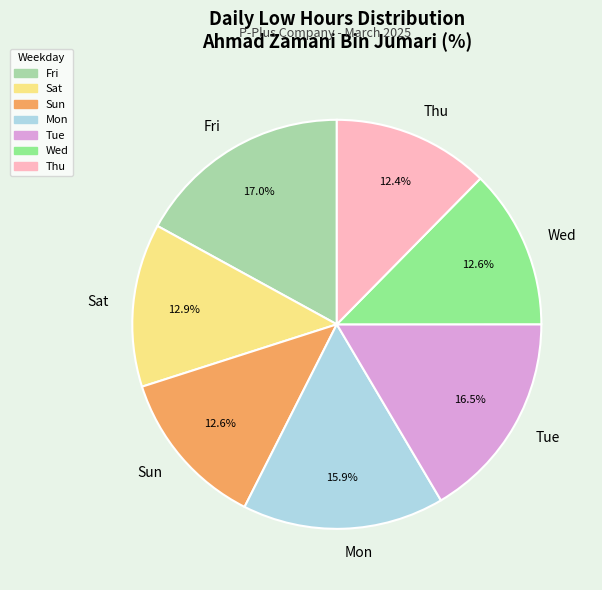

Count the number of slices in the pie.

7